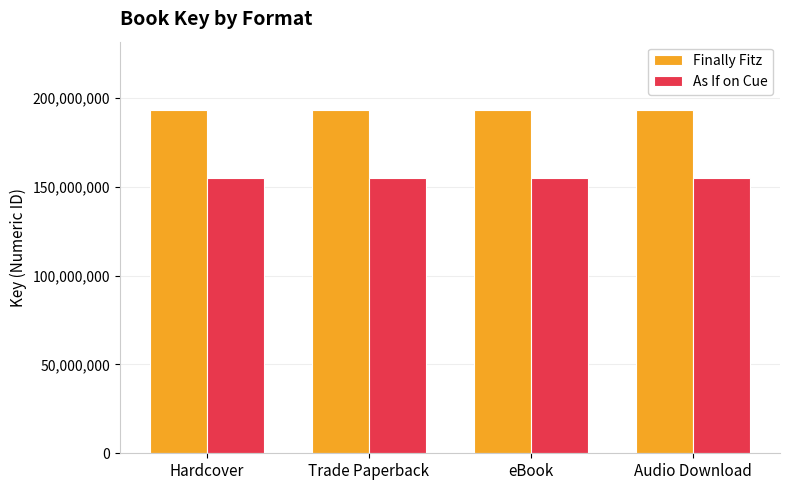

List the series in order of their peak value, highest first.

Finally Fitz, As If on Cue